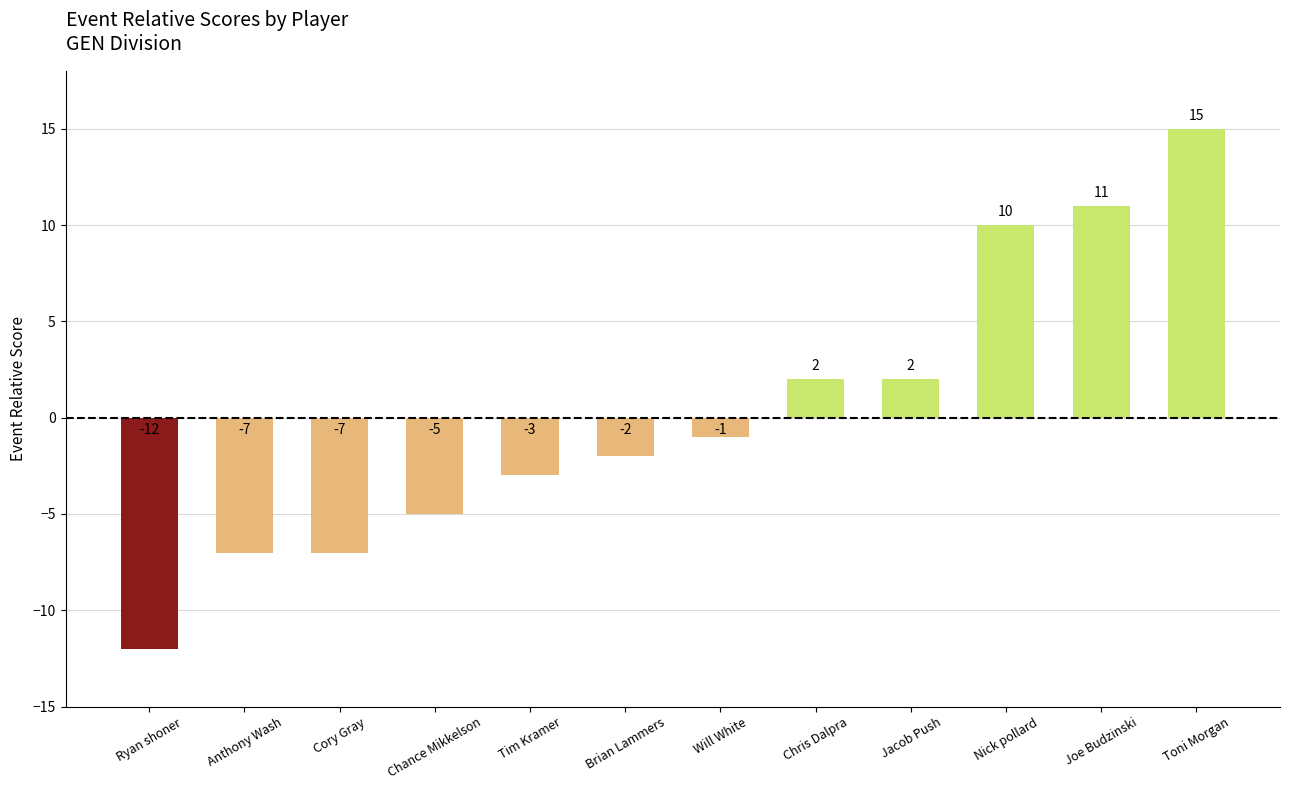

The chart shows a value of -5 at Chance Mikkelson. True or false?

True